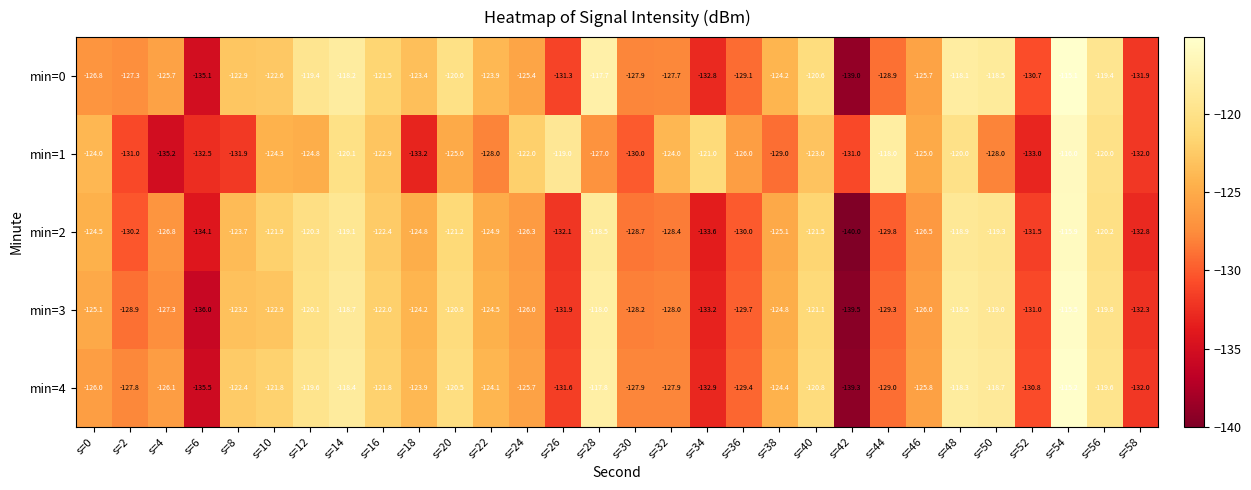

How many values in the min=4 series are below -124?

17